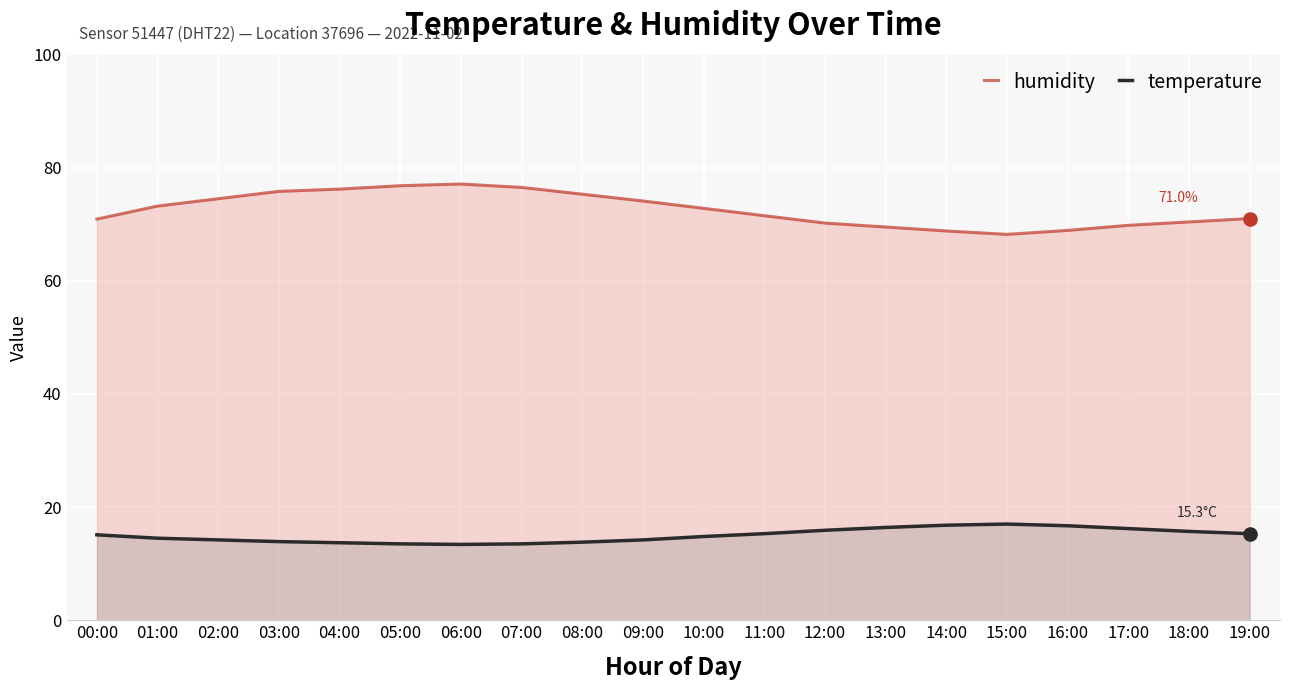

What is the total value across all series at 19:00?

86.3